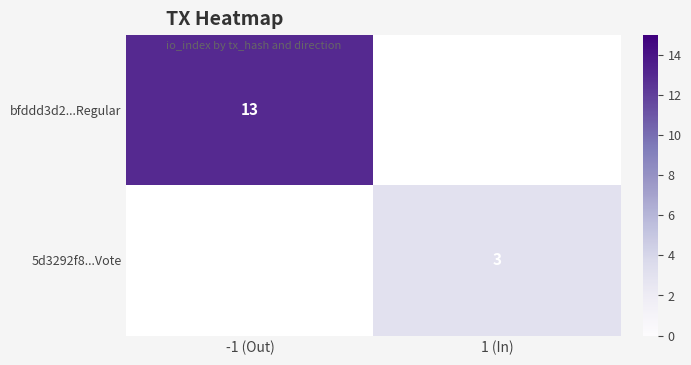

At how many categories does at least one series exceed 12?

1